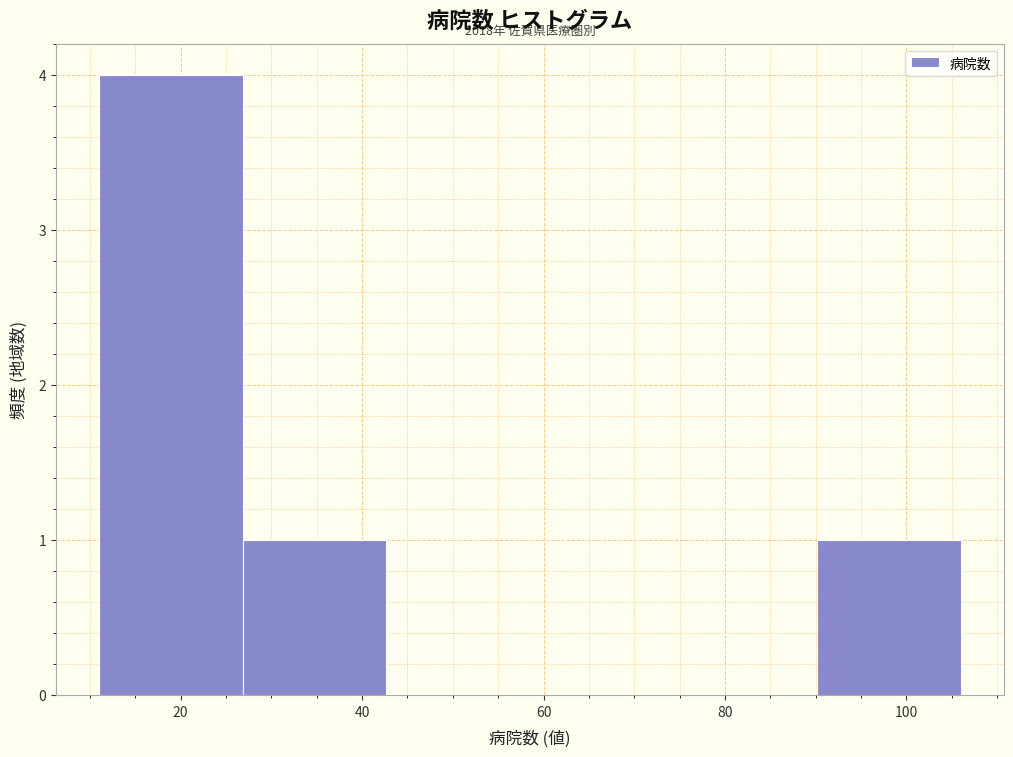

Which range on the x-axis has the tallest bar?

12 to 26